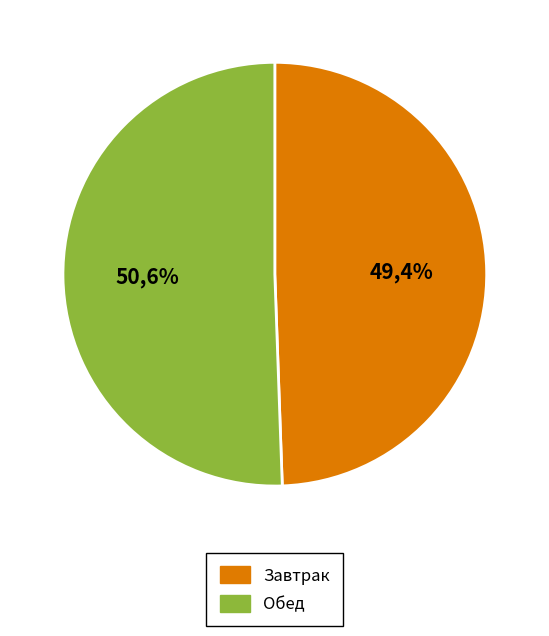

Is the sum of хлеб йодированный (обед) and хлеб йодированный (завтрак) greater than half?

No